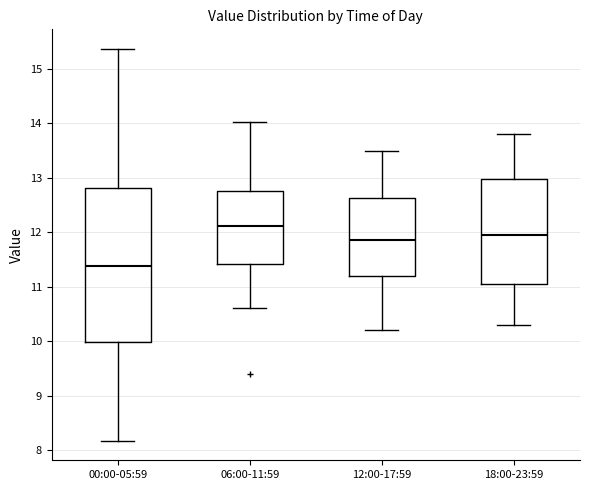

Reading left to right, read every box against the y-axis: the position of its median line, the range the box covers, and the ends of its whiskers. The values are not printed on the chart, so give them approximately, as read against the axis.

00:00-05:59: median 11.4, box 10.0 to 12.8, whiskers 8.2 to 15.4
06:00-11:59: median 12.1, box 11.4 to 12.8, whiskers 10.6 to 14.0
12:00-17:59: median 11.9, box 11.2 to 12.6, whiskers 10.2 to 13.5
18:00-23:59: median 12.0, box 11.1 to 13.0, whiskers 10.3 to 13.8